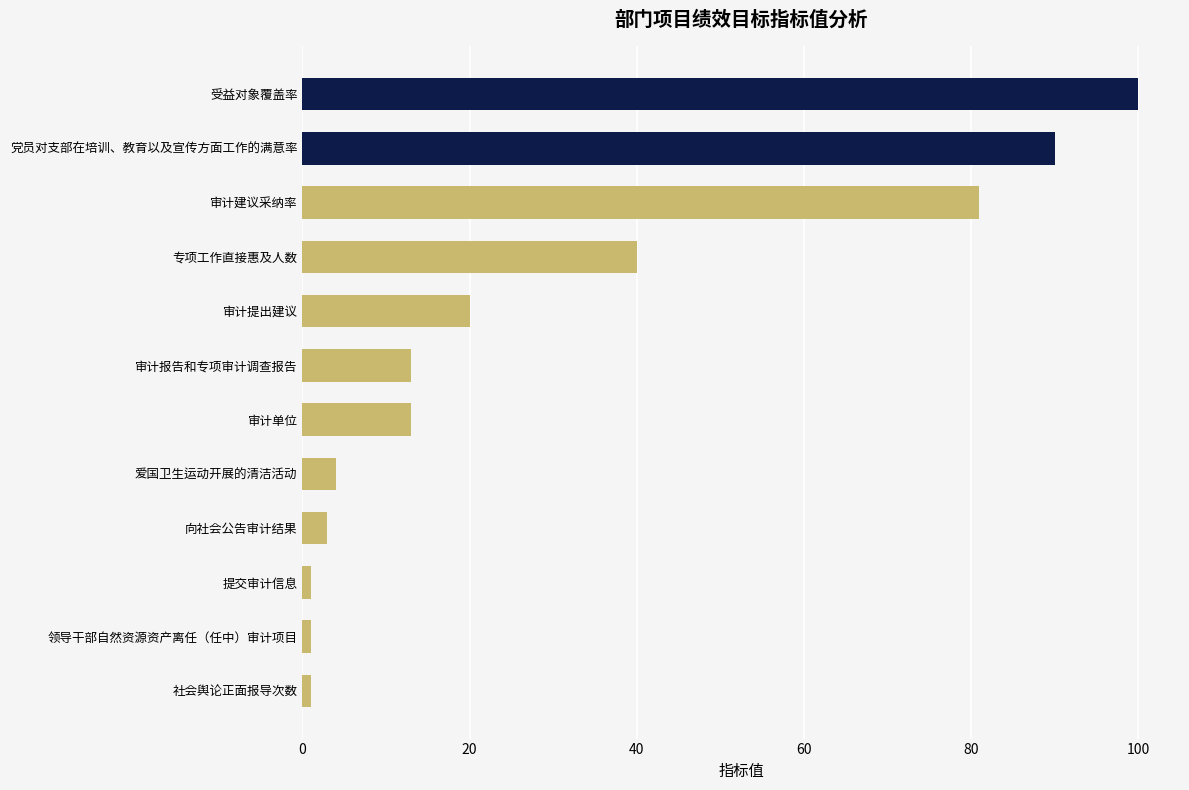

Which label corresponds to the largest value in the chart?

受益对象覆盖率